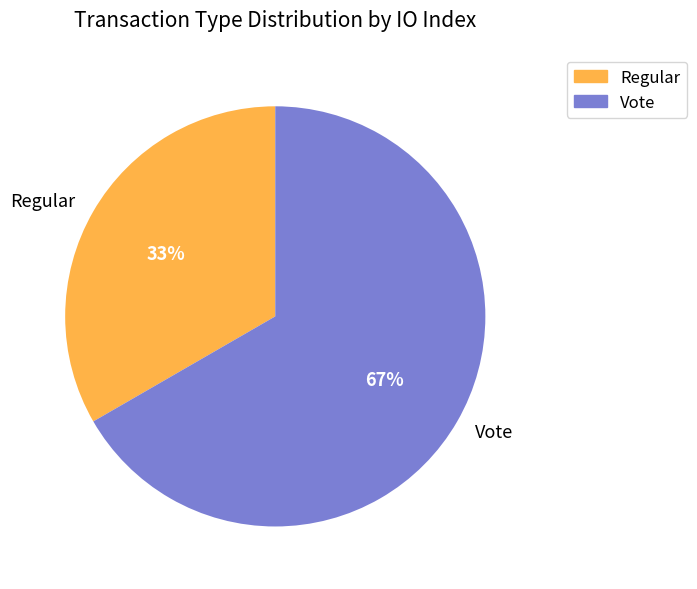

Combined, do Regular and Vote account for over 50%?

Yes